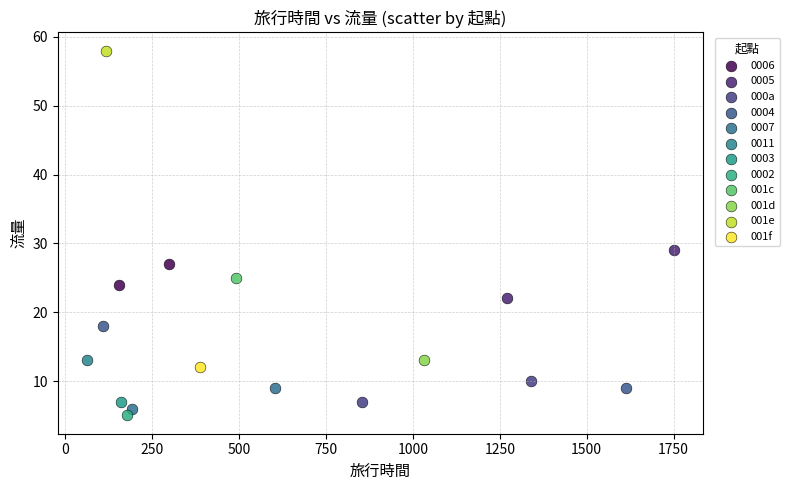

What are all the series names shown in the legend?

0006, 0005, 000a, 0004, 0007, 0011, 0003, 0002, 001c, 001d, 001e, 001f